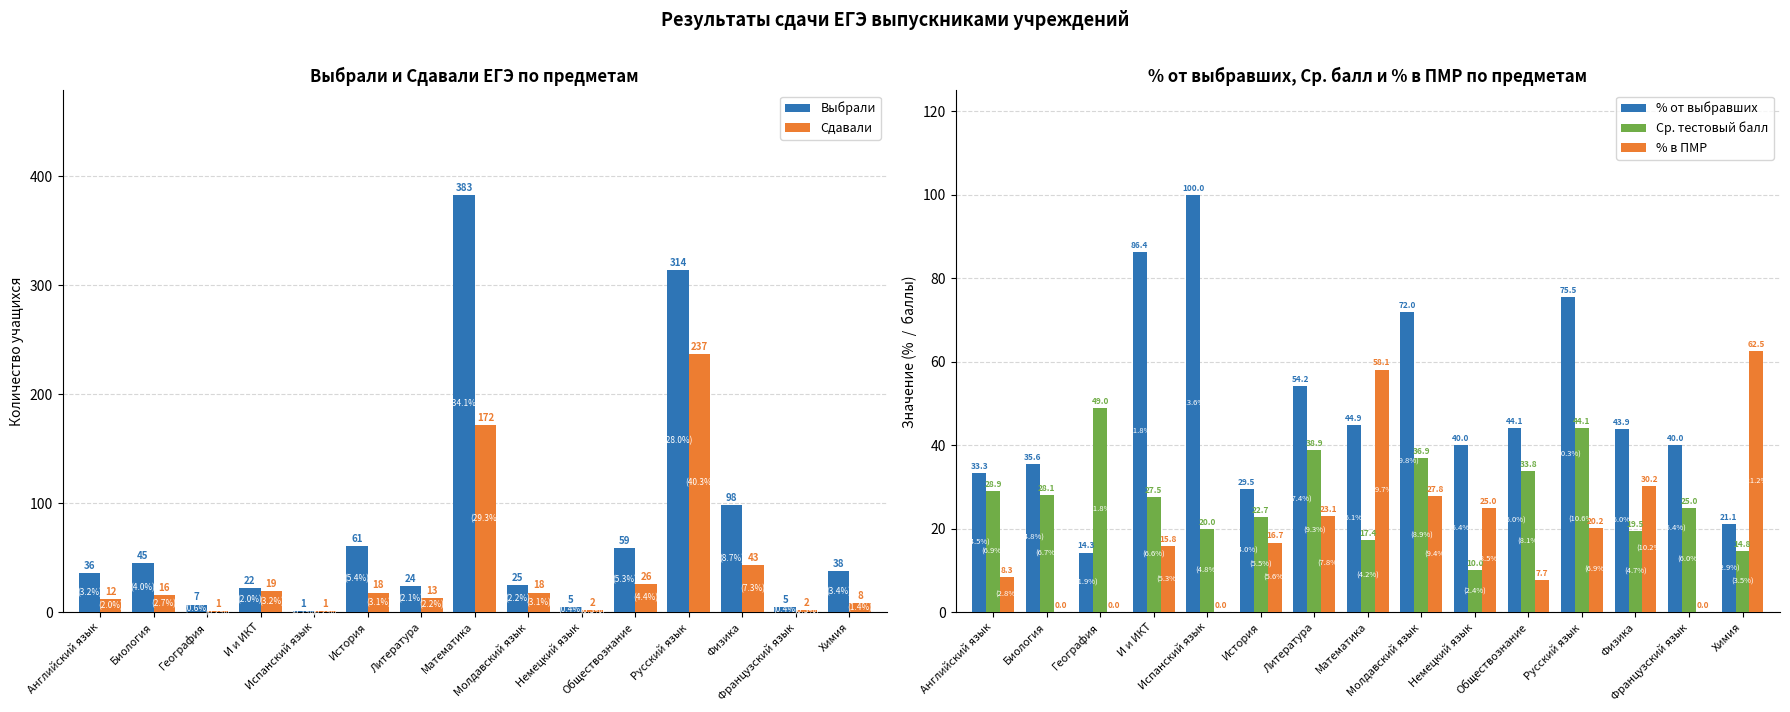

How many distinct data groups are displayed?

5